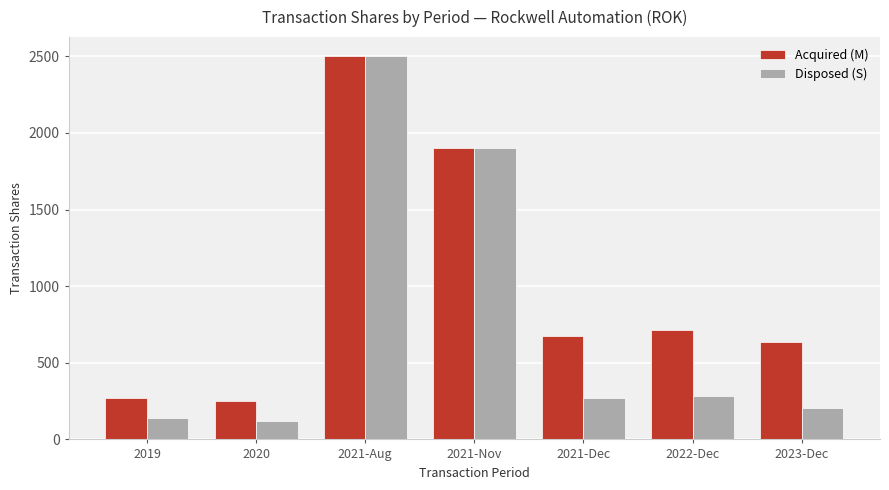

Is the value of Disposed (S) at 2021-Nov greater than the value of Acquired (M) at 2022-Dec?

Yes